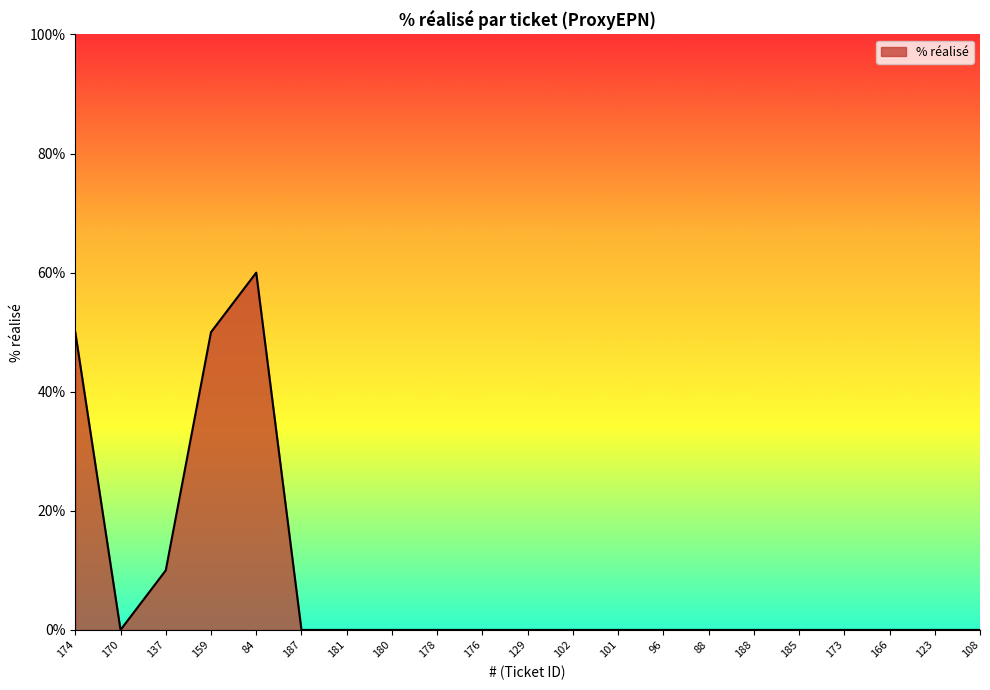

What position from the left is 174?

1